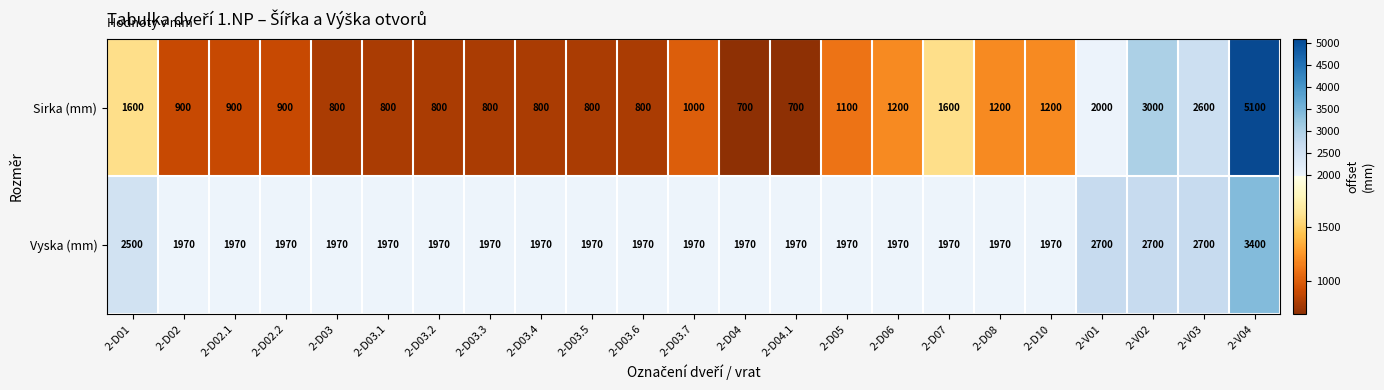

Rank the series at 2-D02 from highest to lowest value.

Vyska (mm), Sirka (mm)